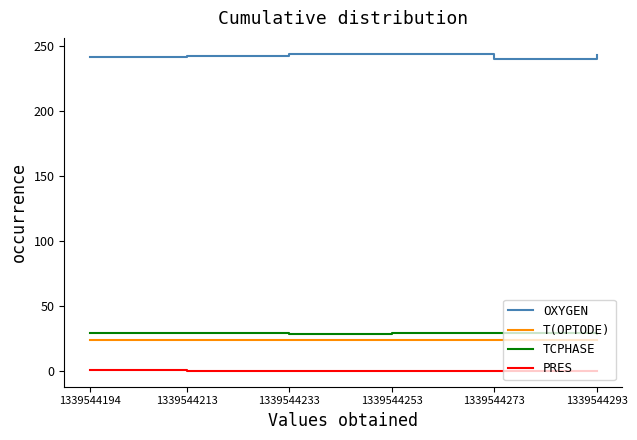

Is the value of TCPHASE at 1339544273 greater than the value of OXYGEN at 1339544213?

No